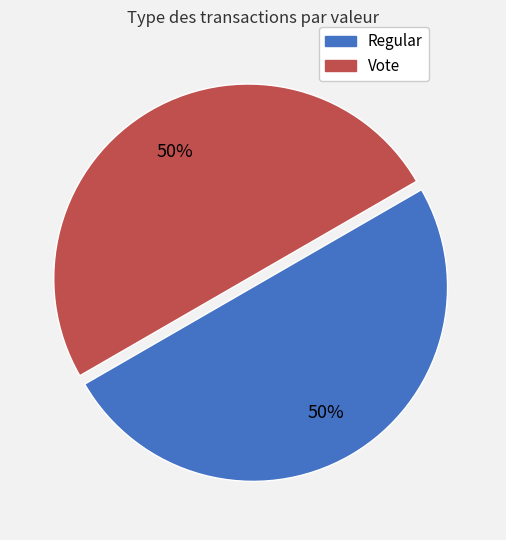

Is the sum of Regular and Vote greater than half?

Yes